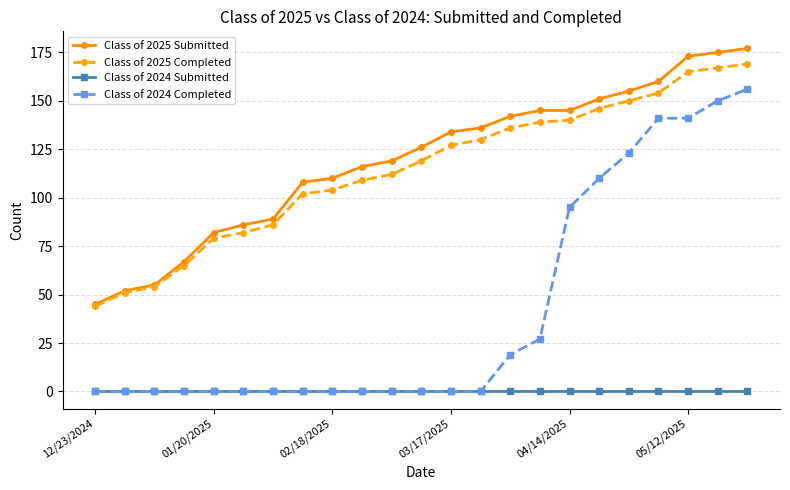

What are all the series names shown in the legend?

Class of 2025 Submitted, Class of 2025 Completed, Class of 2024 Submitted, Class of 2024 Completed